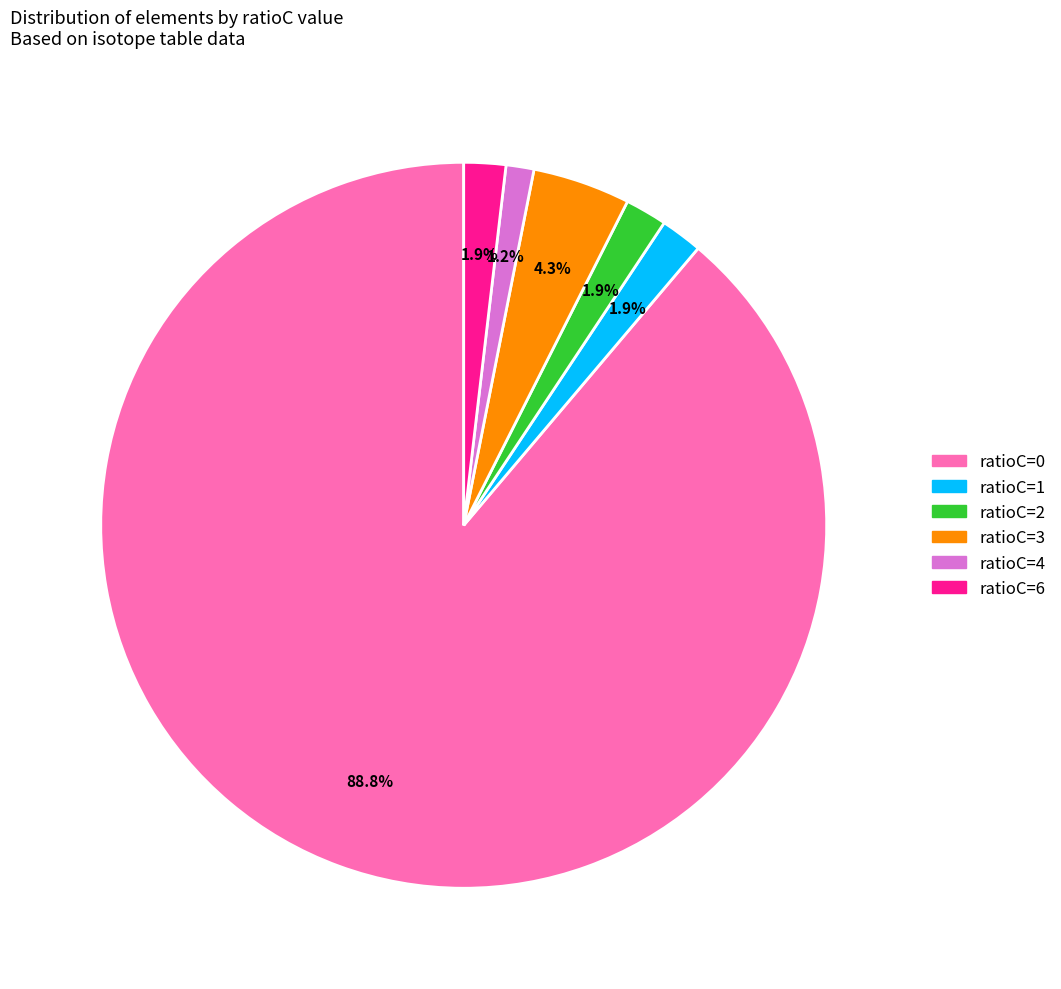

Which category has the smallest portion of the pie?

ratioC=4